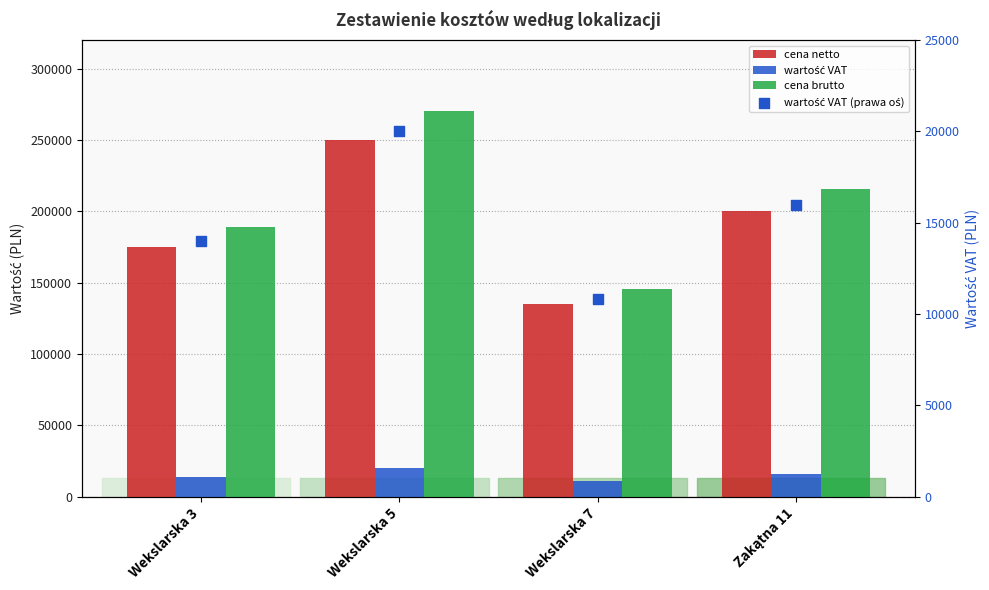

At which category is the sum across all series the highest?

Wekslarska 5